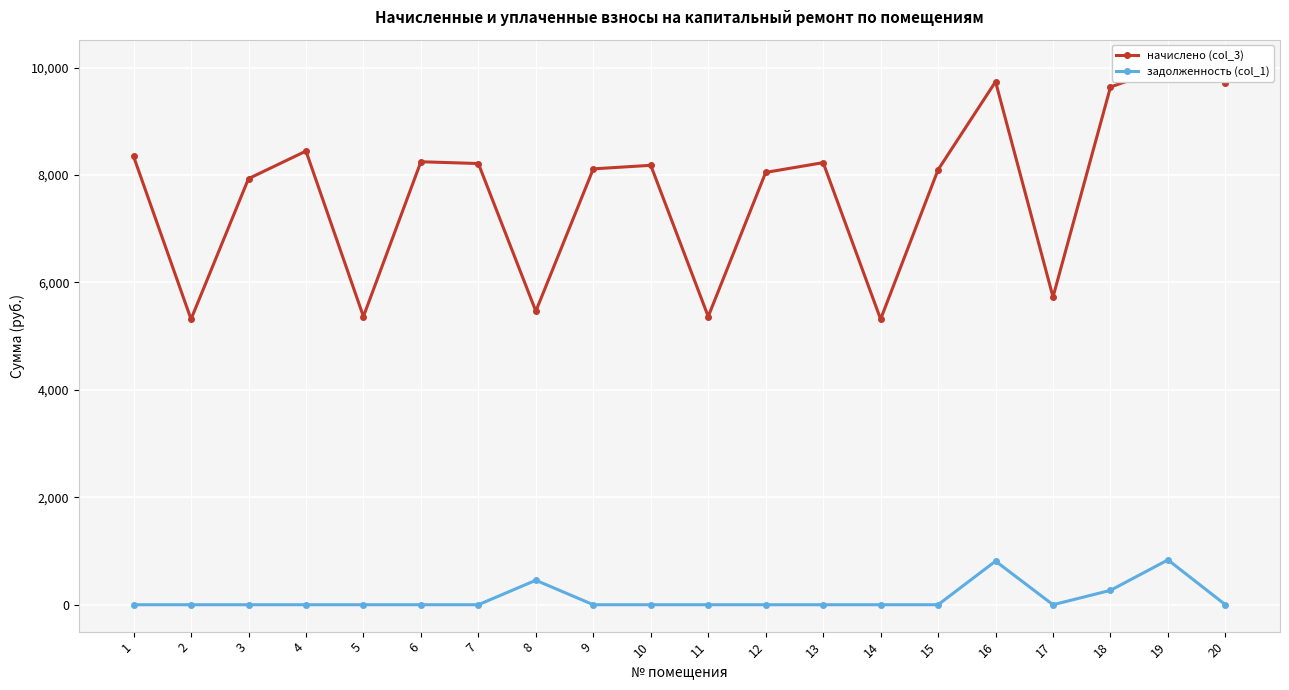

Is it true that начислено (col_3) equals 5365.4 at 11?

True